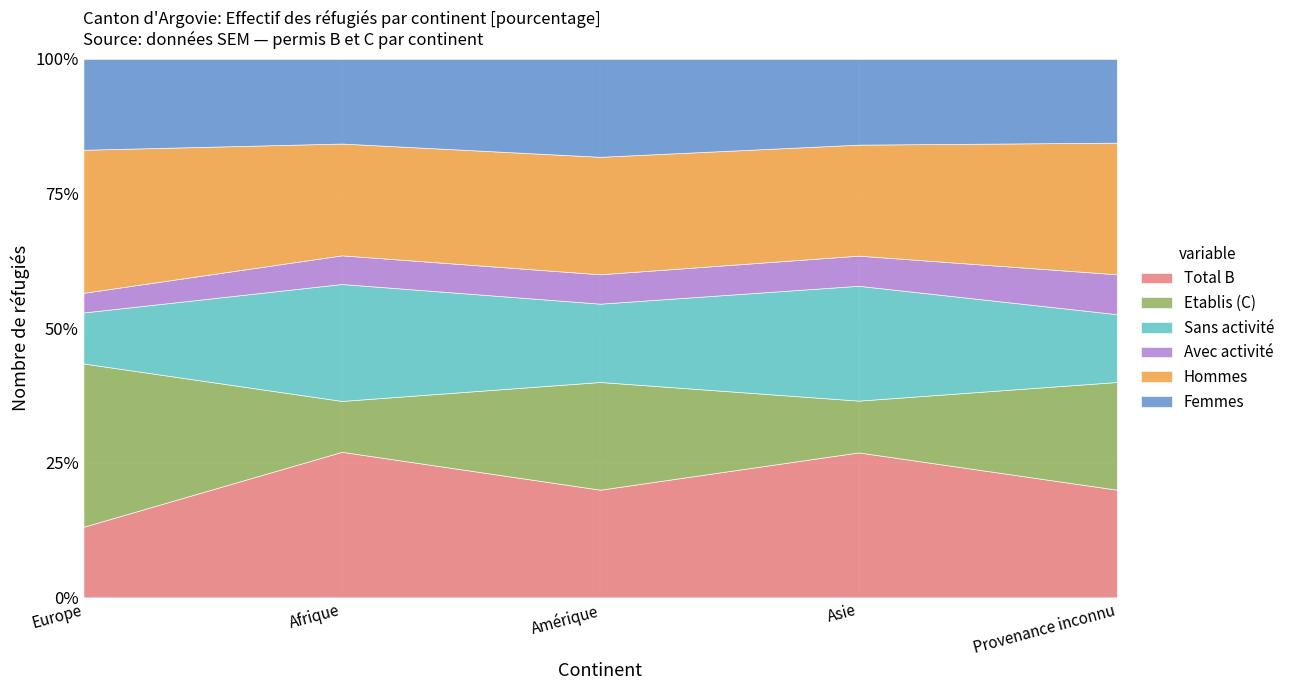

What are all the series names shown in the legend?

Total B, Etablis (C), Sans activité, Avec activité, Hommes, Femmes